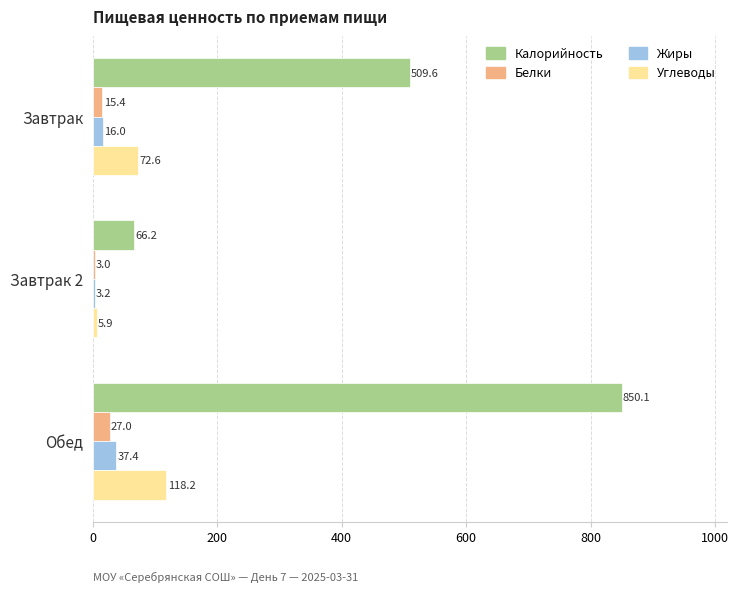

Which series changed the most between Завтрак 2 and Обед?

Калорийность